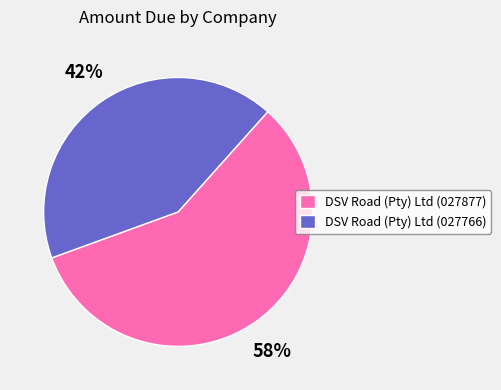

To the nearest percent, what portion does DSV Road (Pty) Ltd (027766) represent?

42%